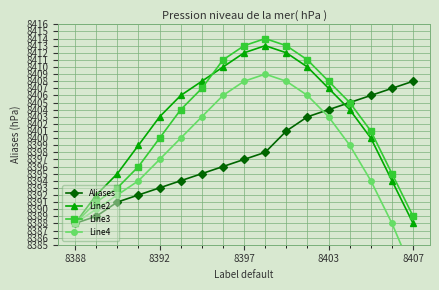

True or false: Aliases has more than 1 interior local peaks.

False